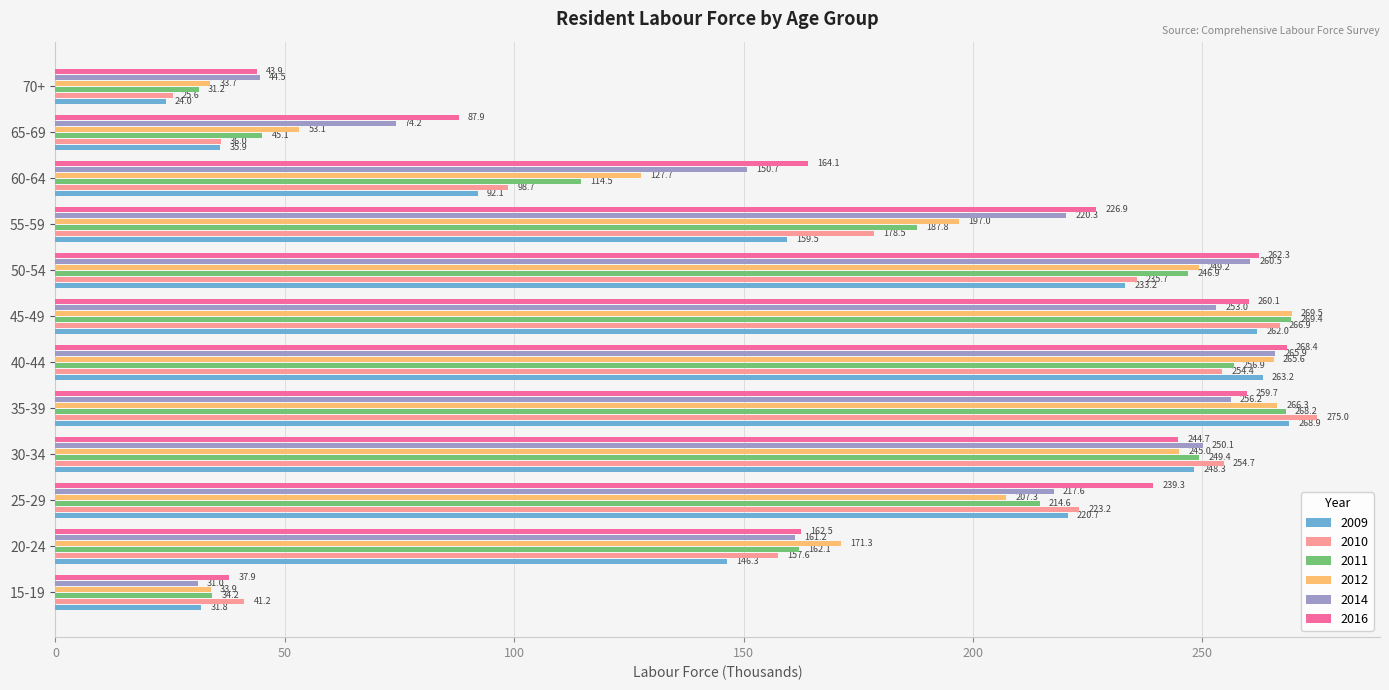

What is the difference between the maximum and minimum values in the 2016 series?

230.5